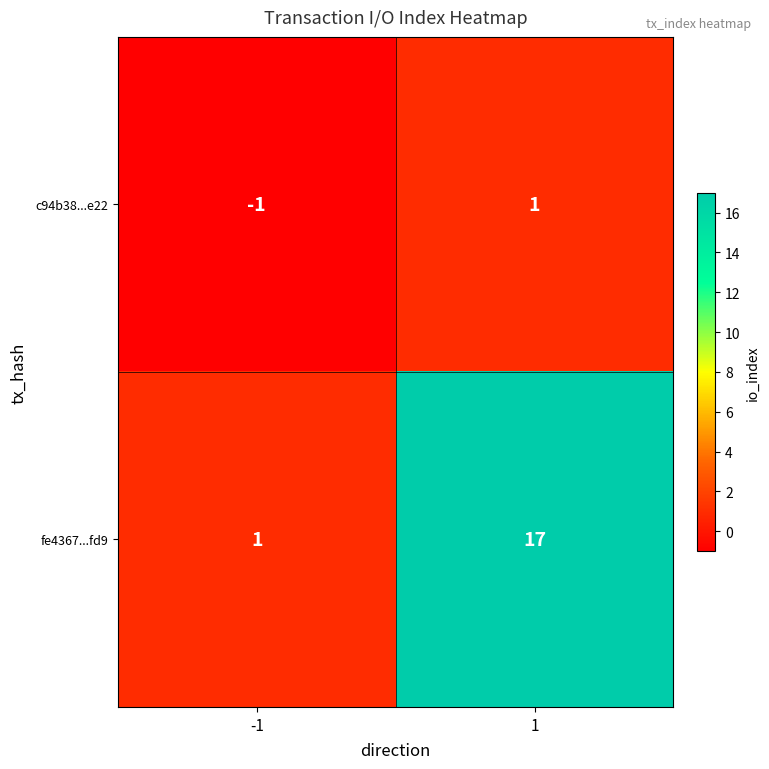

Which label corresponds to the smallest value in the chart?

-1